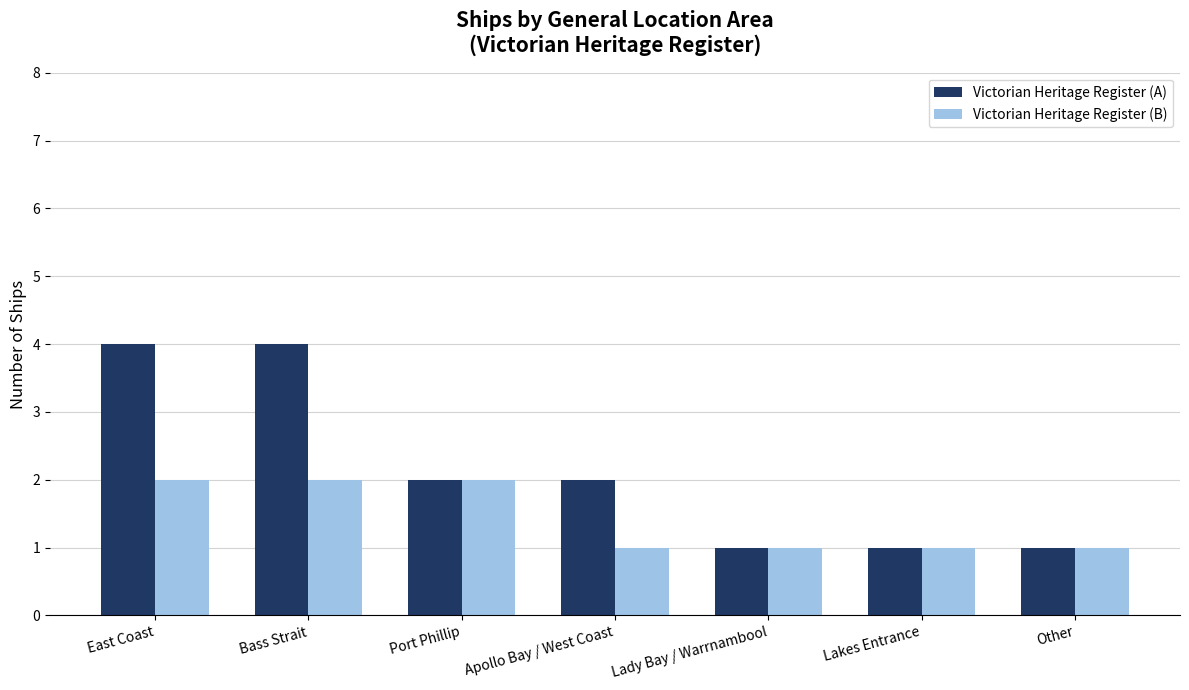

What is the highest value of the Victorian Heritage Register (A) series?

4